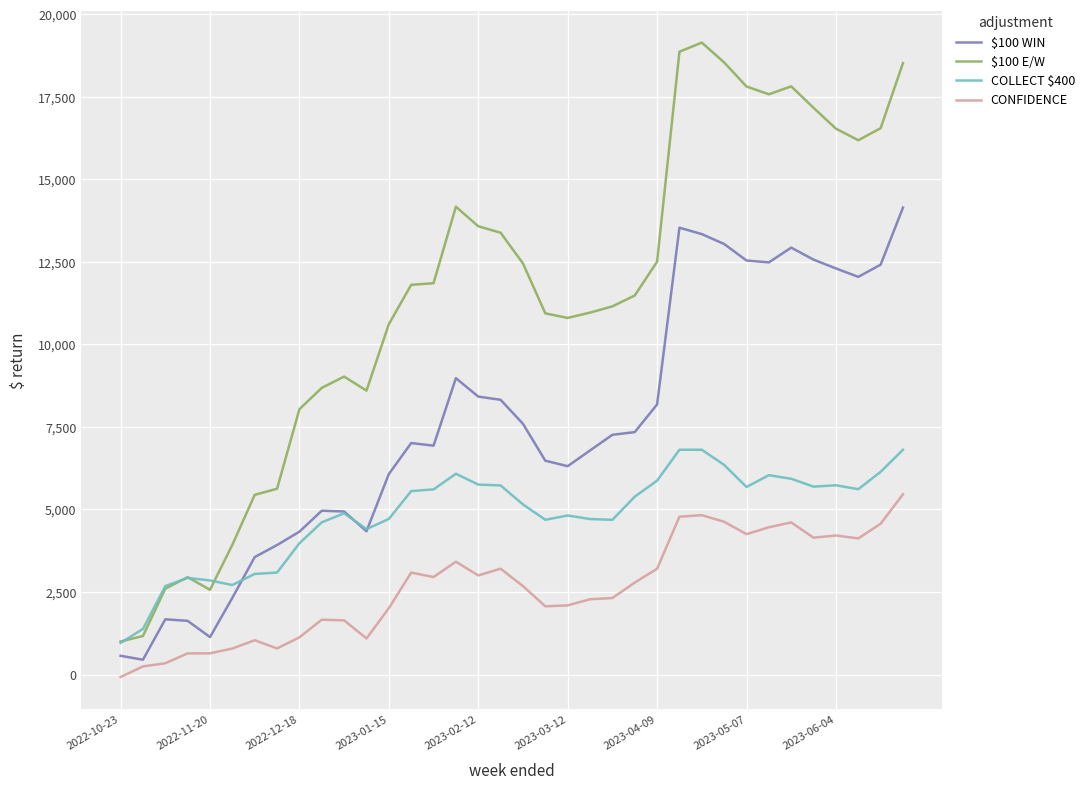

In $100 E/W, how many points are lower than both neighbors (excluding endpoints)?

5